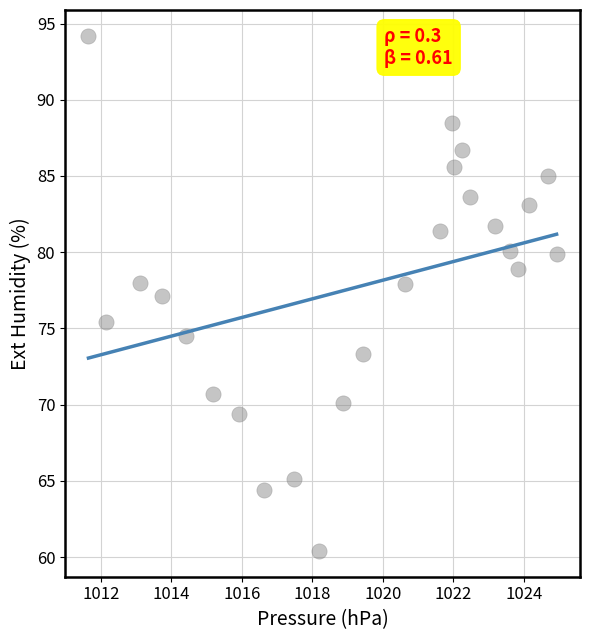

What is the range of X values (max minus min)?

13.3